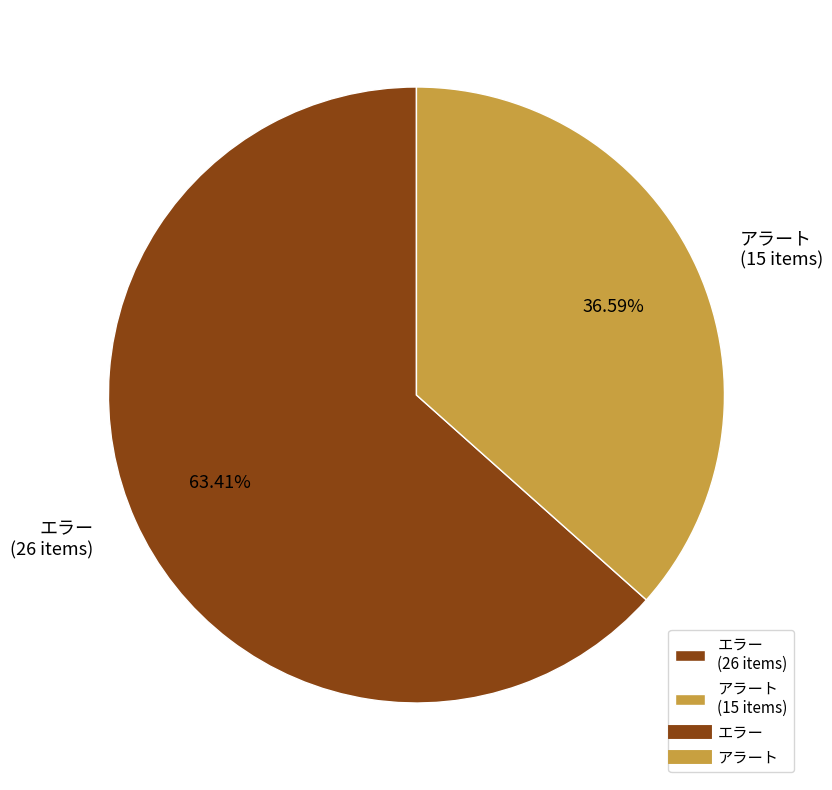

Is it true that エラー is 57% of the pie?

False